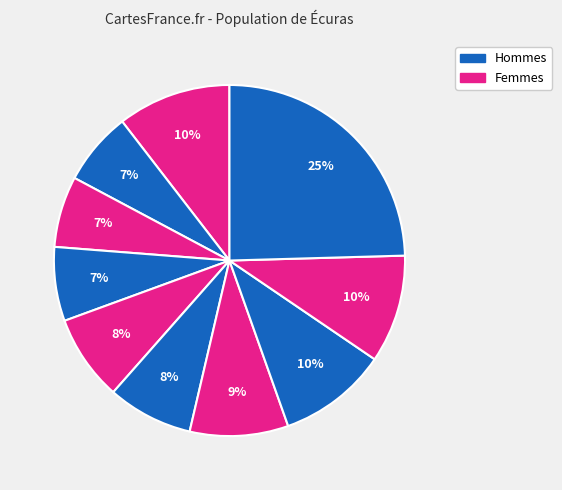

How many segments does this pie chart have?

10